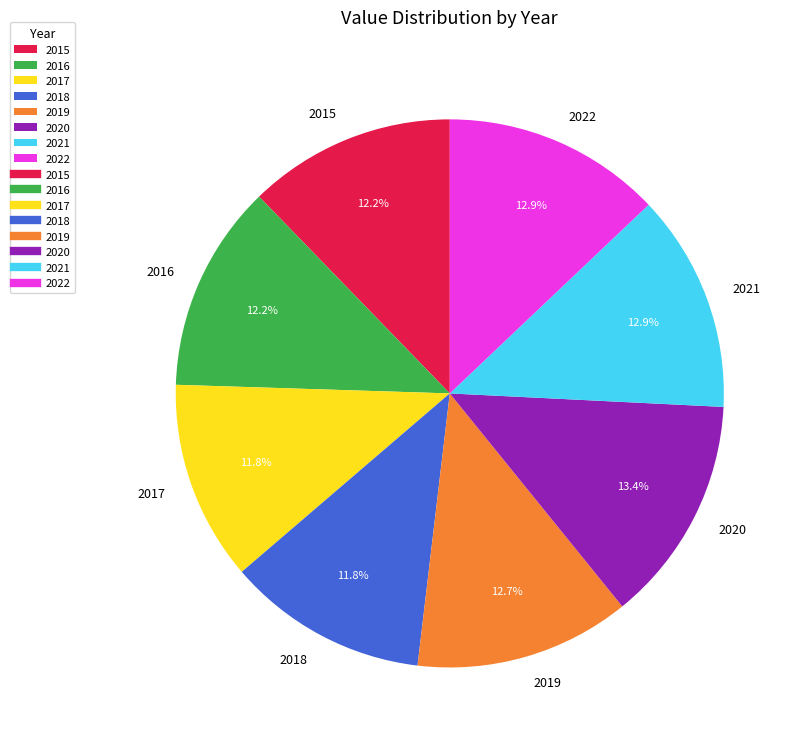

Approximately how many times larger is the value at 2016 compared to 2020?

0.9